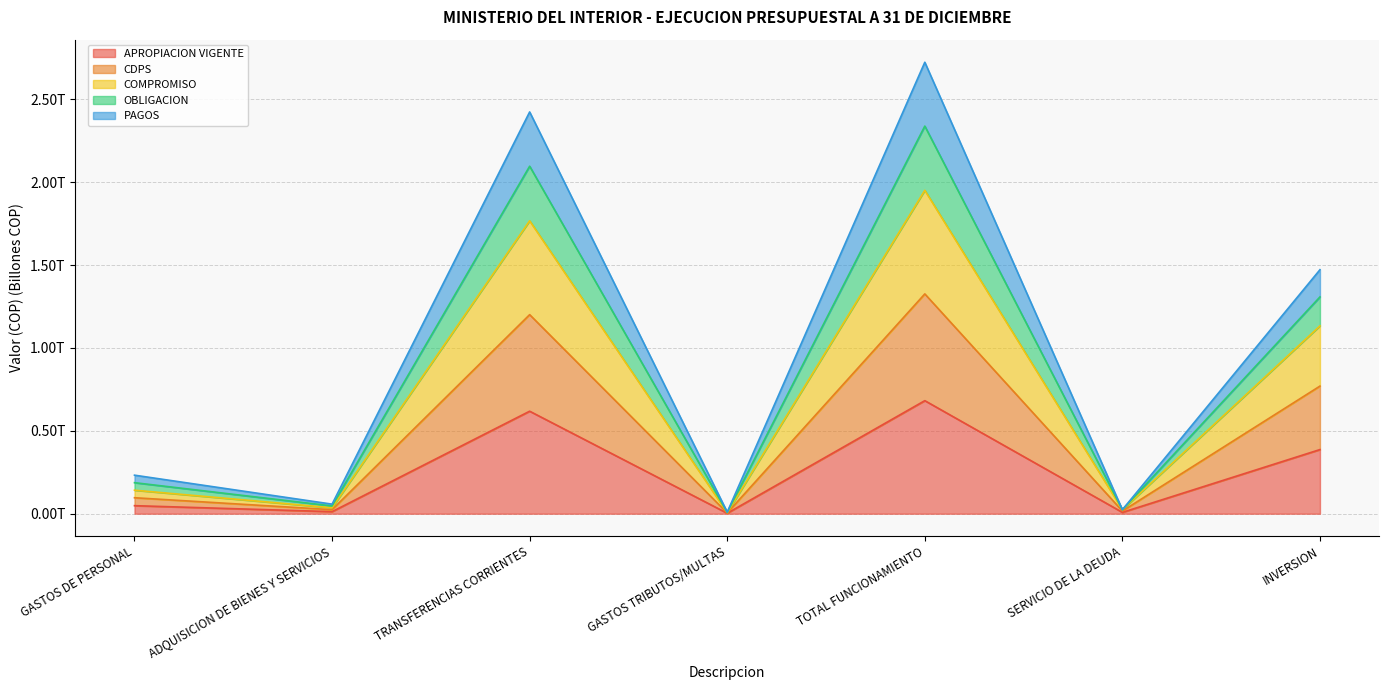

In APROPIACION VIGENTE, how many points are lower than both neighbors (excluding endpoints)?

3